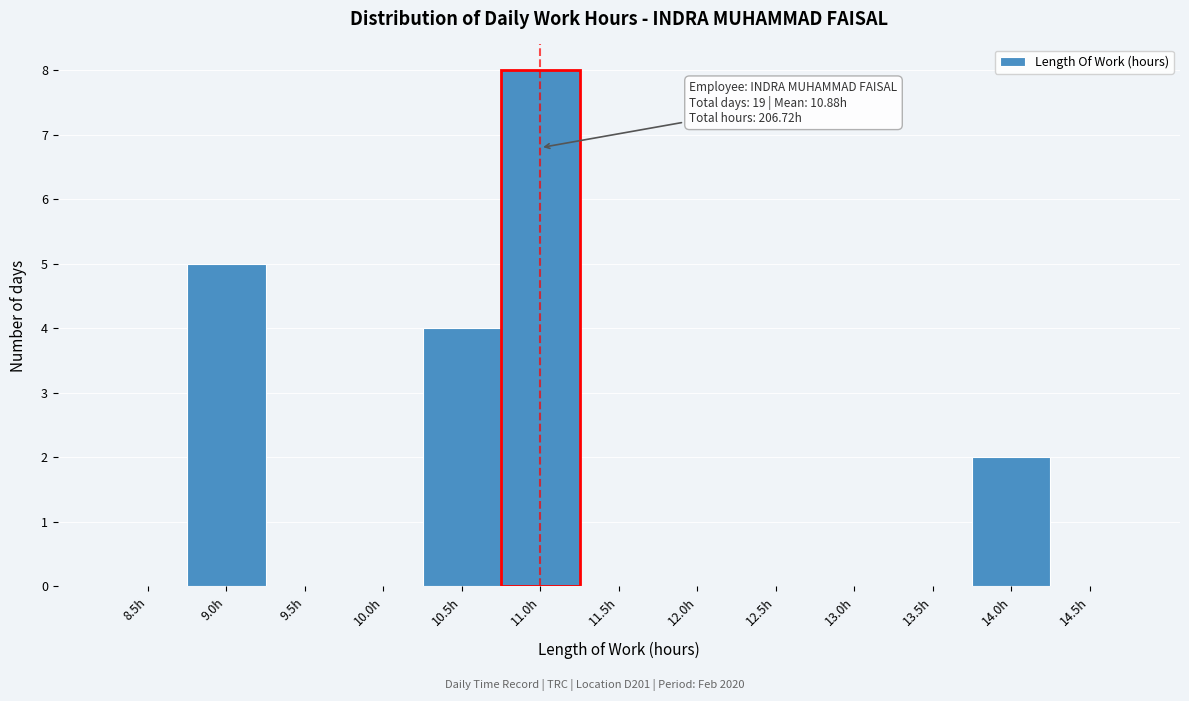

Reading left to right, extract all data points from this chart.

8.5h=0	9.0h=5	9.5h=0	10.0h=0	10.5h=4	11.0h=8	11.5h=0	12.0h=0	12.5h=0	13.0h=0	13.5h=0	14.0h=2	14.5h=0